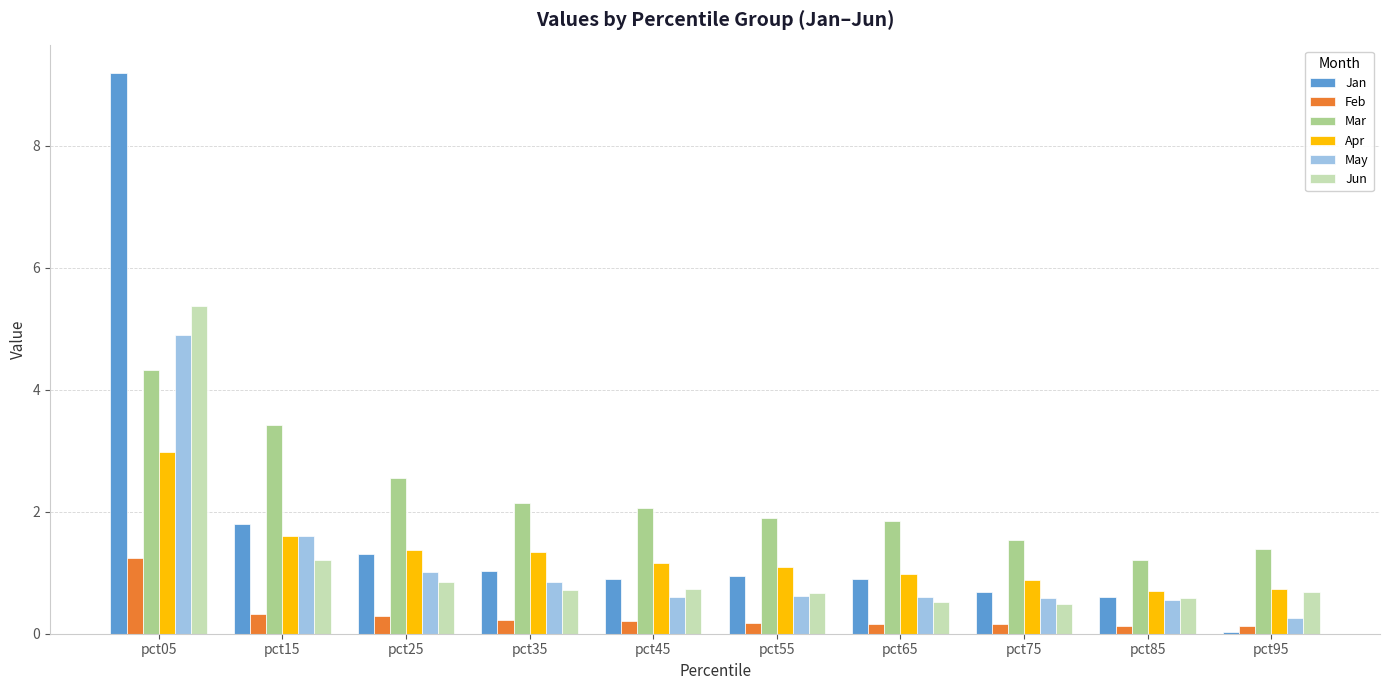

The Jun series shows 8.3 at pct05. True or false?

False